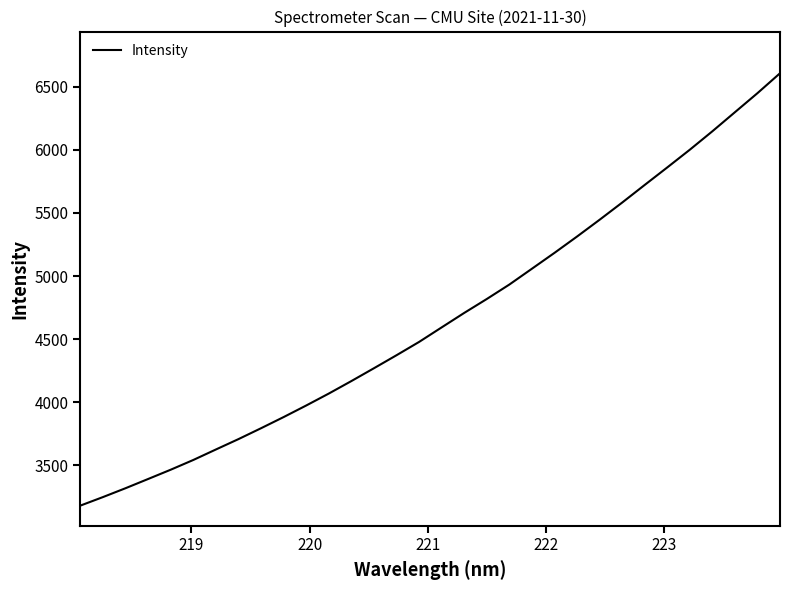

What is the maximum value shown in the chart?

6606.6